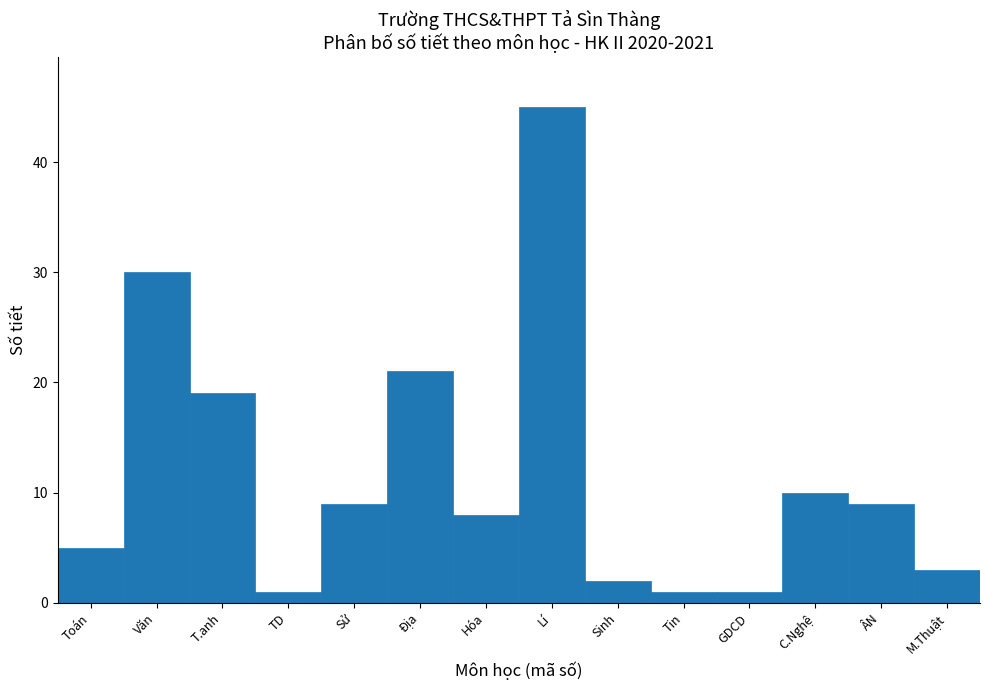

Reading right to left, list all the values displayed in this chart.

3	9	10	1	1	2	45	8	21	9	1	19	30	5